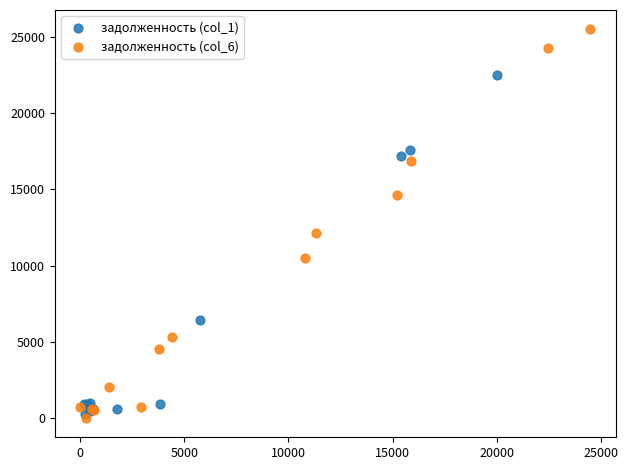

Which series has the widest spread of Y values?

задолженность (col_6)